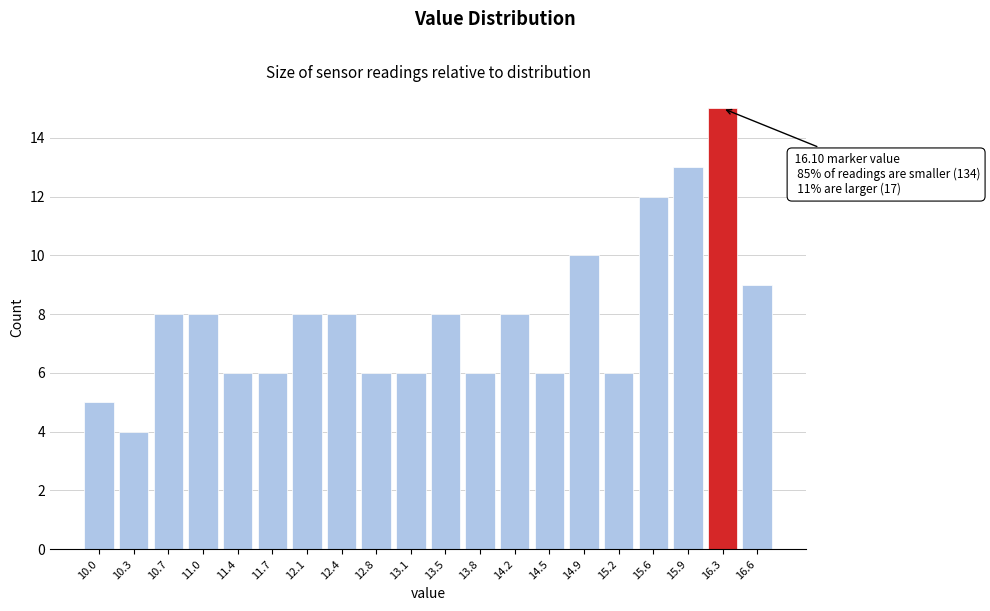

Reading left to right, transcribe all the data shown in this chart.

5	4	8	8	6	6	8	8	6	6	8	6	8	6	10	6	12	13	15	9